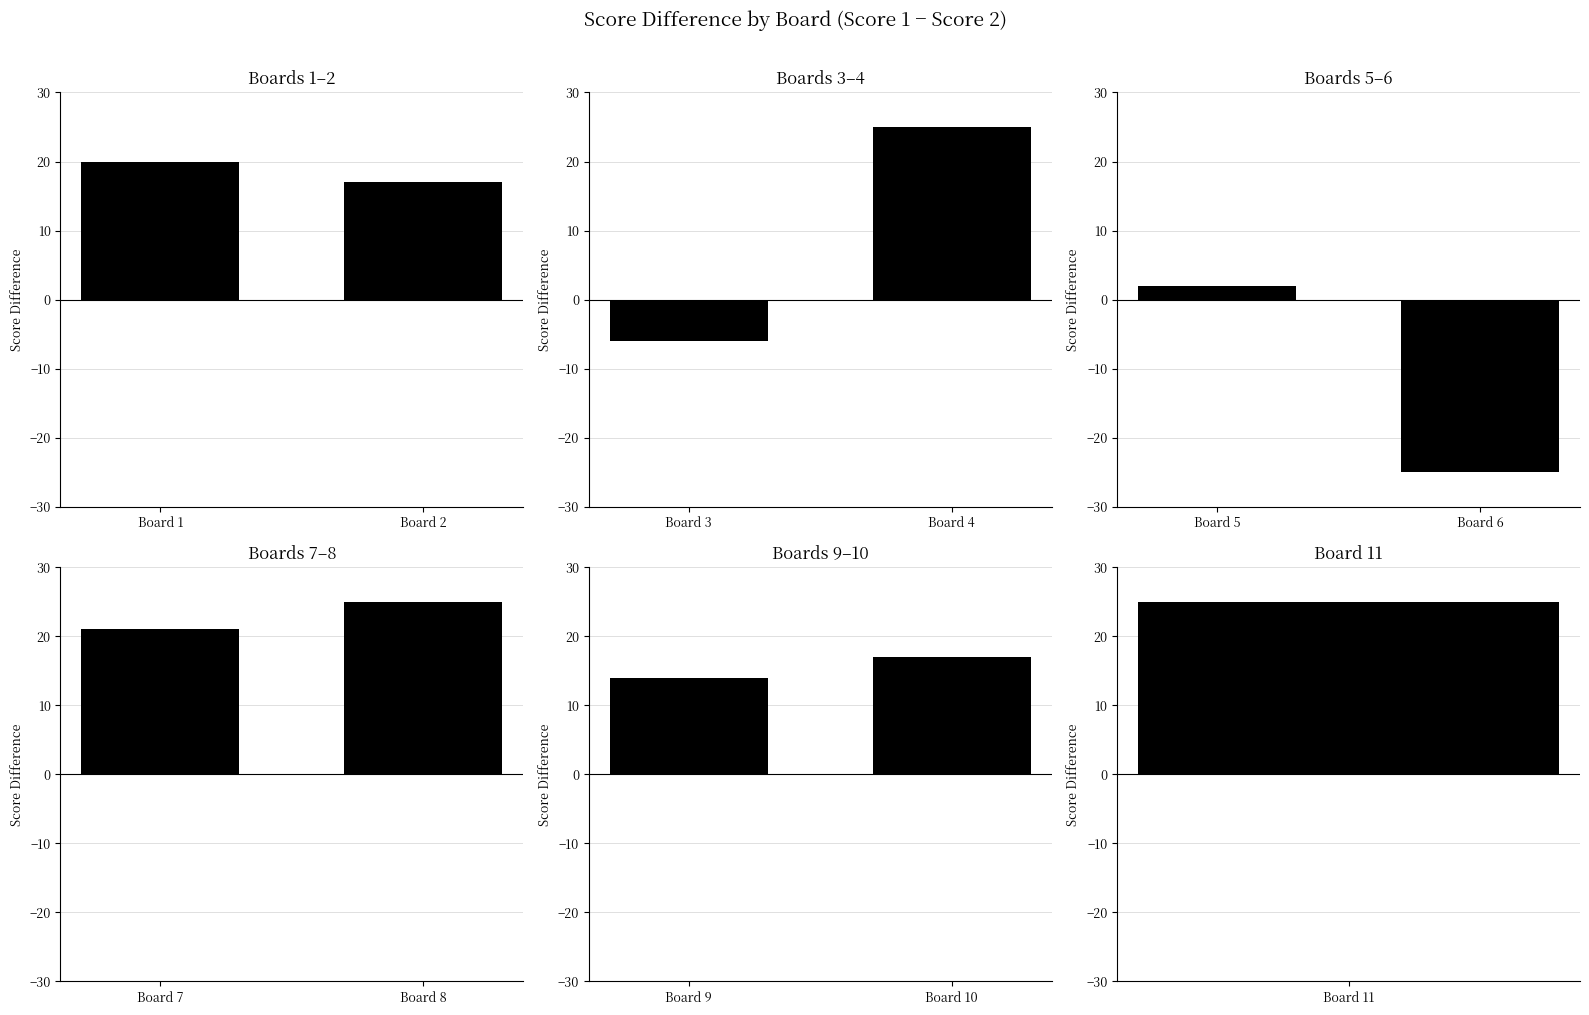

What is the difference between the values at Board 9 and Board 10?

3